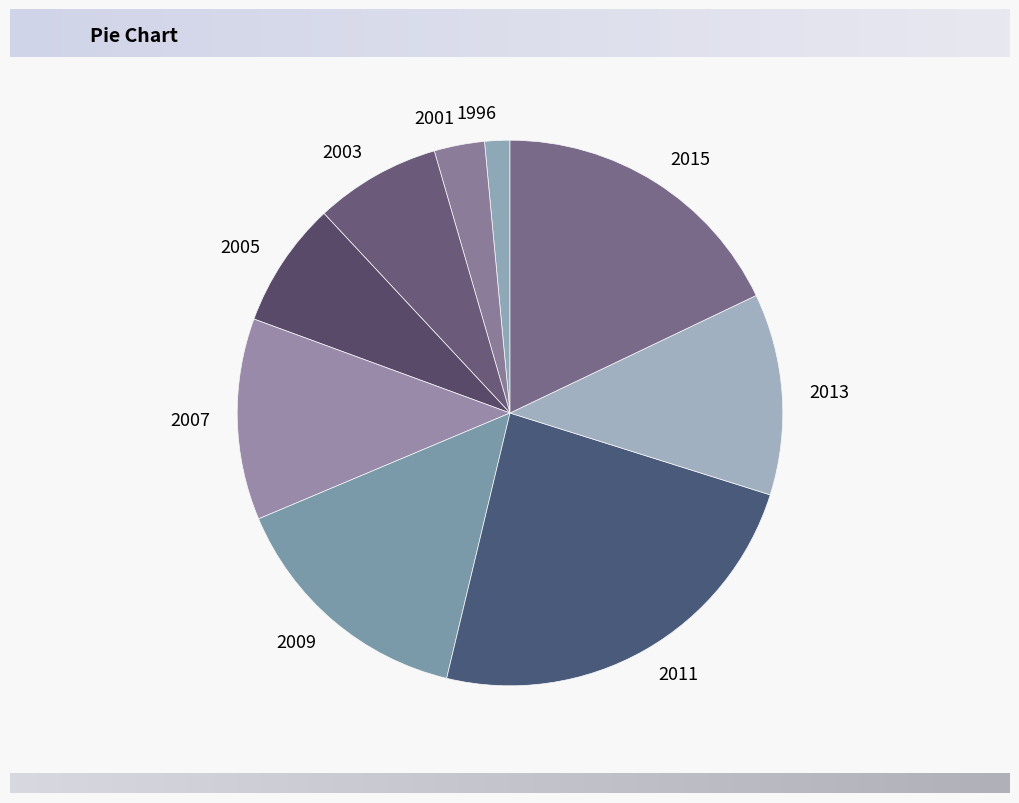

Which slice is the largest?

2011